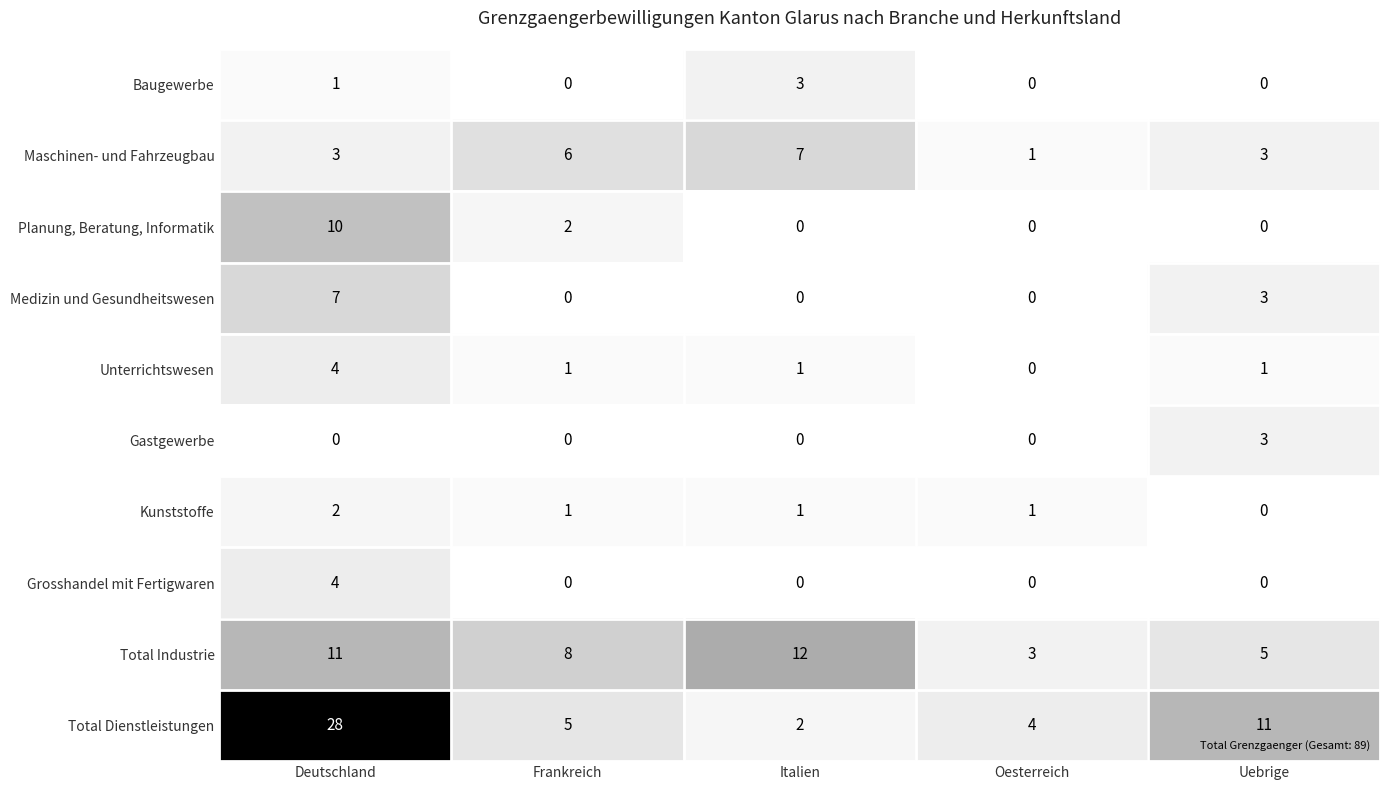

True or false: Kunststoffe has a value of 0 at Frankreich.

False